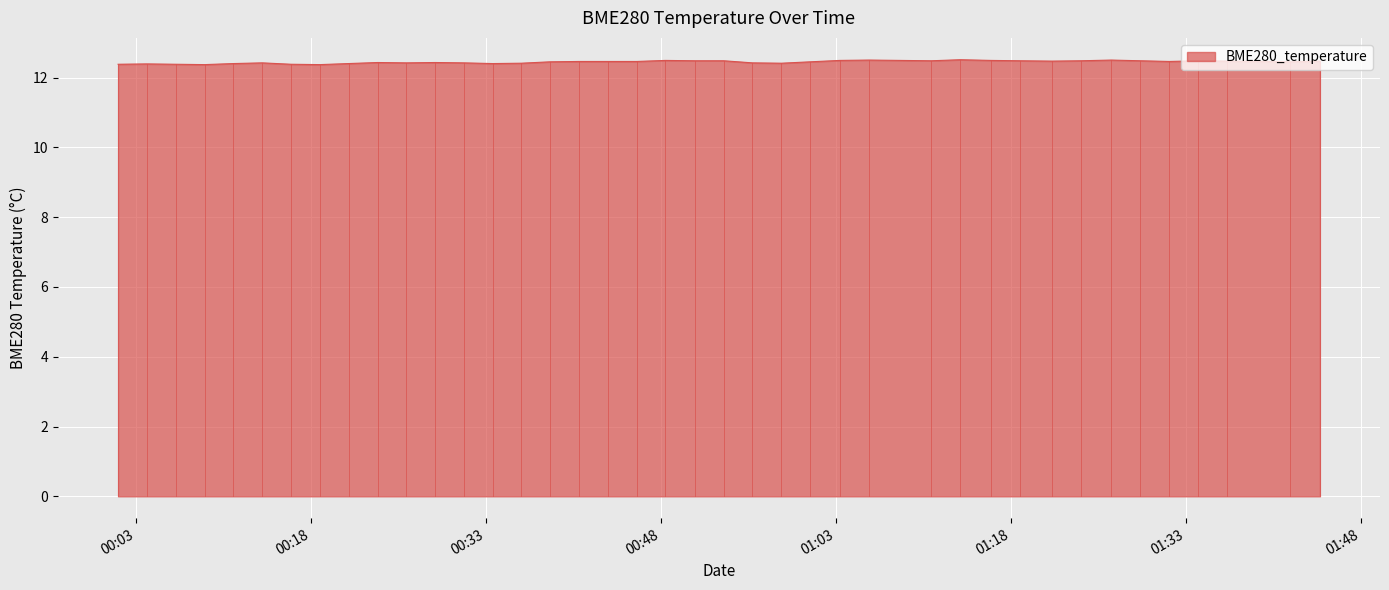

What is the maximum value shown in the chart?

12.5